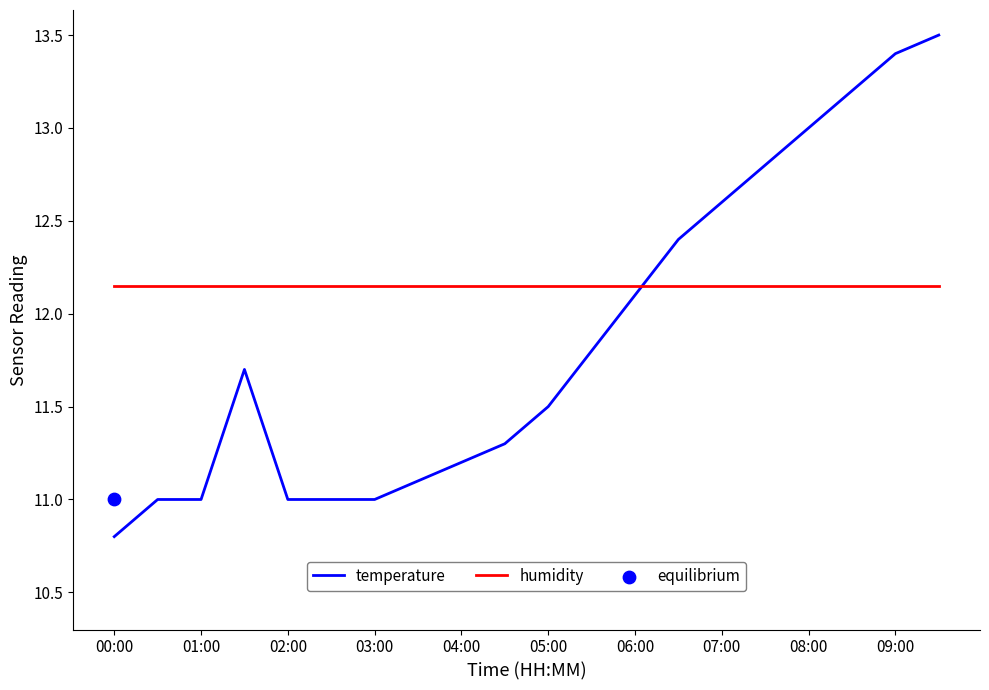

Which series has the largest total across all categories?

humidity